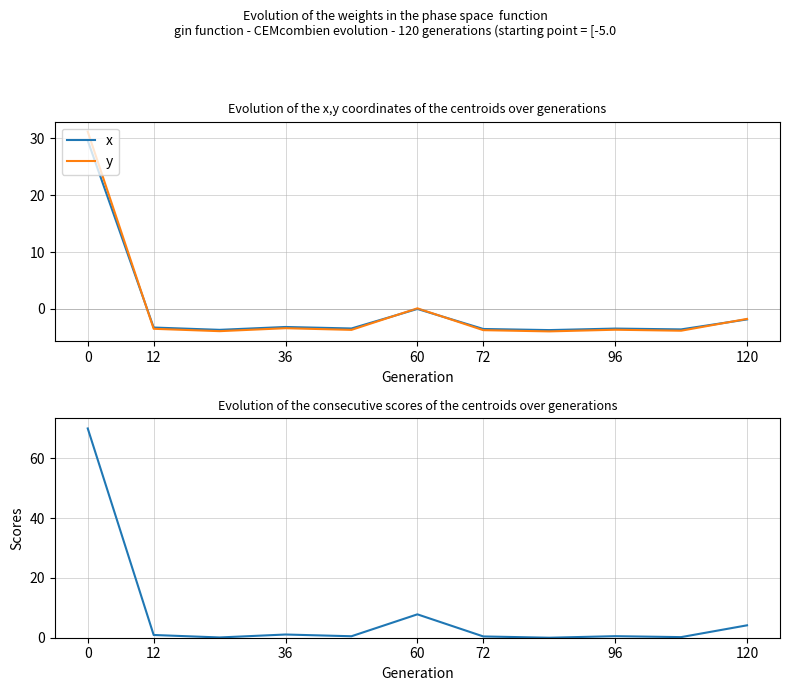

How many interior local valleys does the x series have?

4